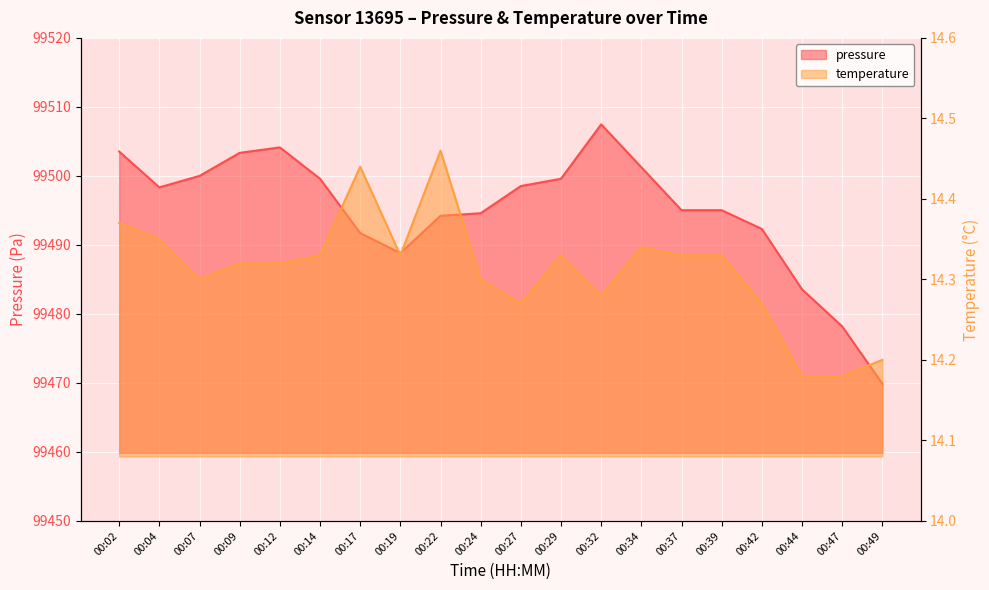

Reading right to left, what are all the values shown in this chart?

pressure: 99469.9	99478.2	99483.6	99492.3	99495.0	99495.0	99501.2	99507.5	99499.6	99498.5	99494.6	99494.2	99488.8	99491.7	99499.6	99504.1	99503.3	99500.0	99498.3	99503.5
temperature: 14.2	14.2	14.2	14.3	14.3	14.3	14.3	14.3	14.3	14.3	14.3	14.5	14.3	14.4	14.3	14.3	14.3	14.3	14.3	14.4